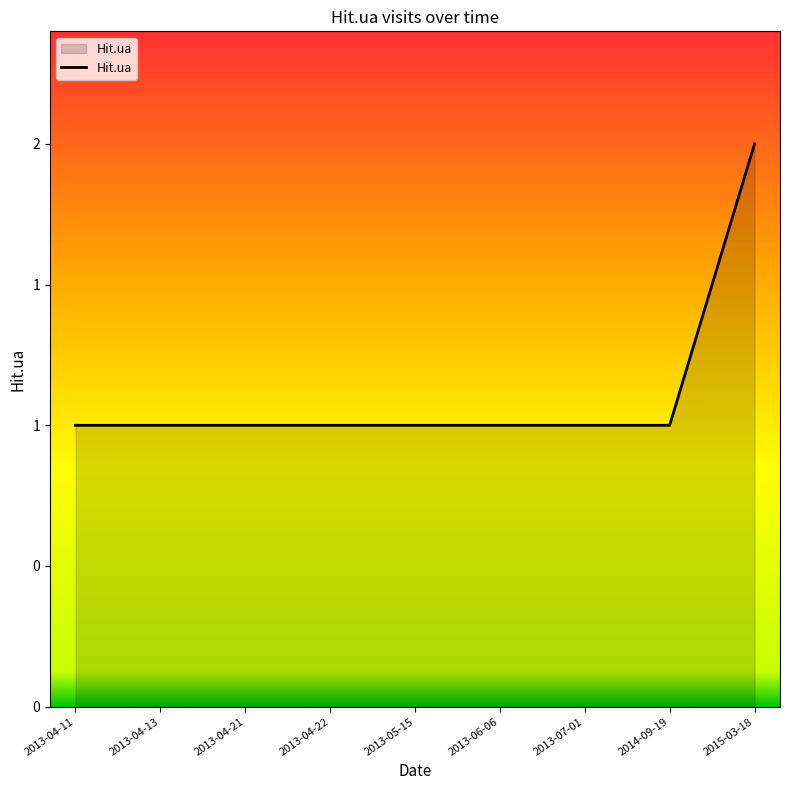

Reading left to right, list all the values displayed in this chart.

2013-04-11=1	2013-04-13=1	2013-04-21=1	2013-04-22=1	2013-05-15=1	2013-06-06=1	2013-07-01=1	2014-09-19=1	2015-03-18=2